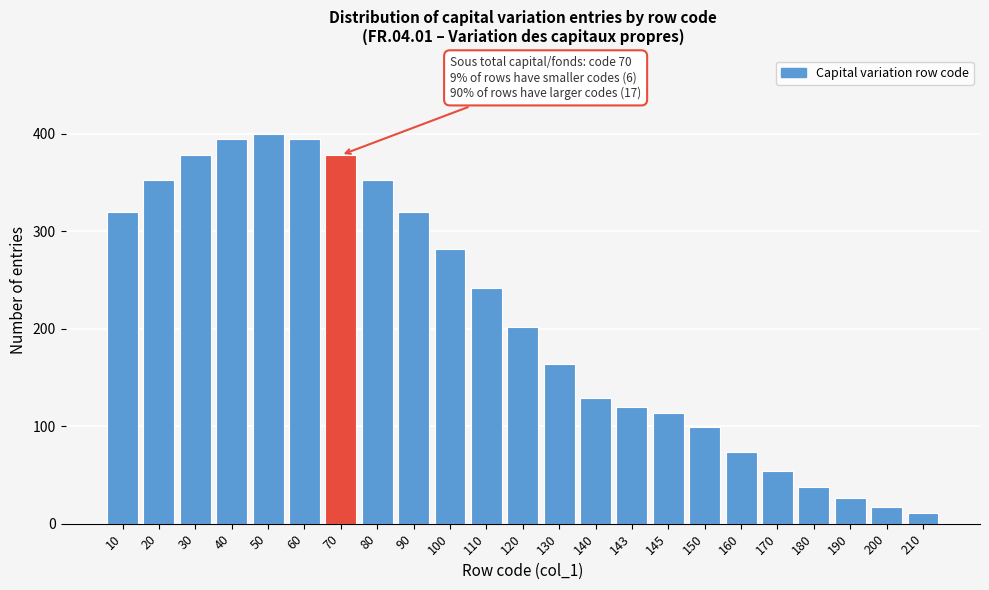

Reading left to right, list all the values displayed in this chart.

10=320	20=352	30=378	40=394	50=400	60=394	70=378	80=352	90=320	100=282	110=242	120=202	130=164	140=129	143=120	145=114	150=99	160=74	170=54	180=38	190=26	200=17	210=11